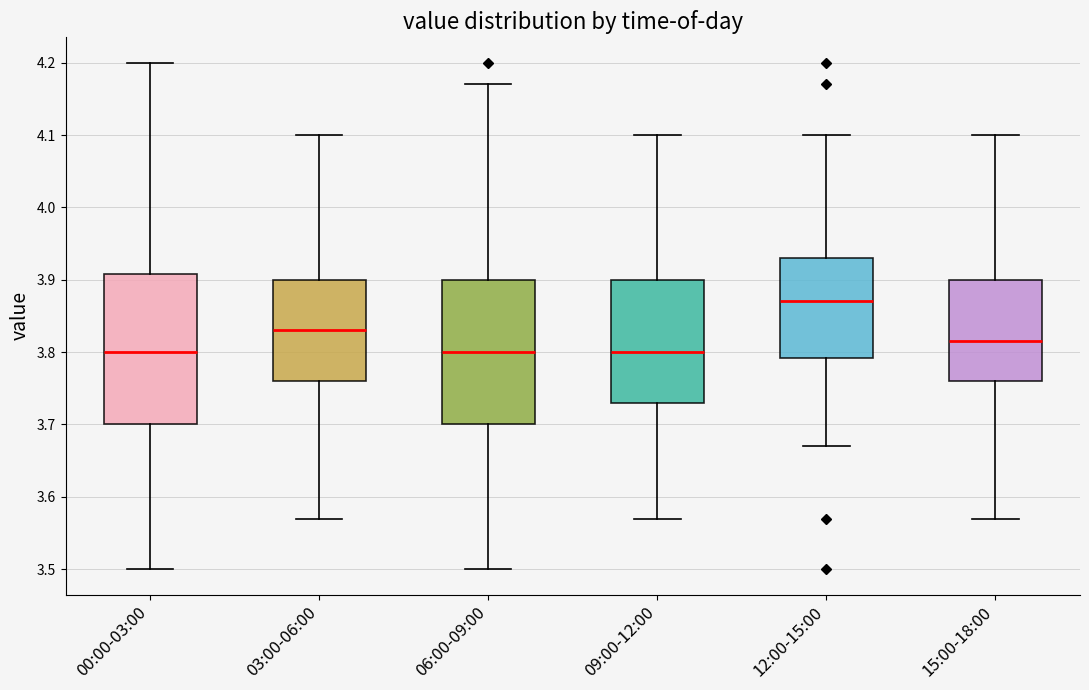

Which box's median line is the highest?

12:00-15:00